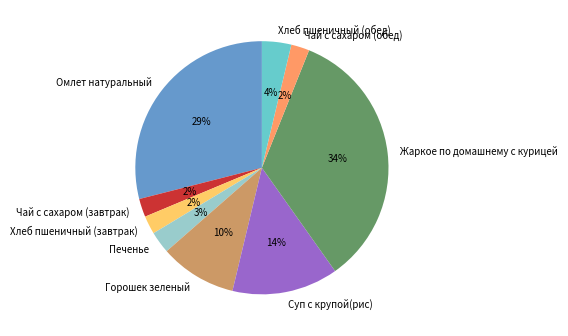

Between Хлеб пшеничный (обед) and Омлет натуральный, which is larger?

Омлет натуральный